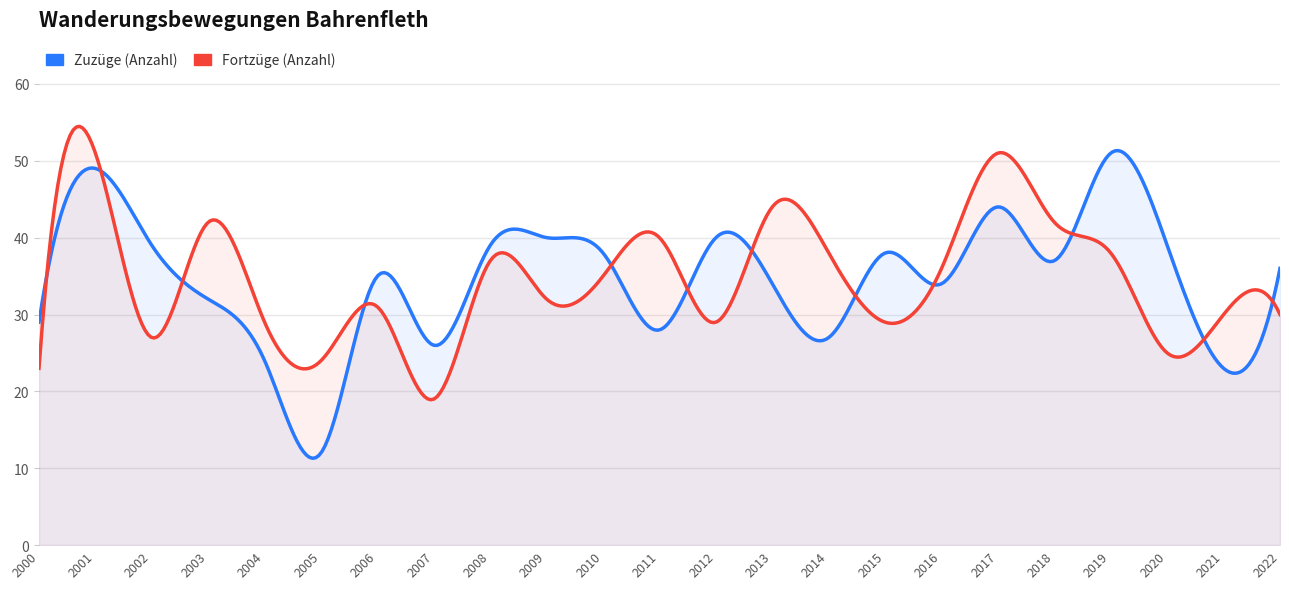

Between which two adjacent categories do Zuzüge (Anzahl) and Fortzüge (Anzahl) first intersect?

2000 and 2001